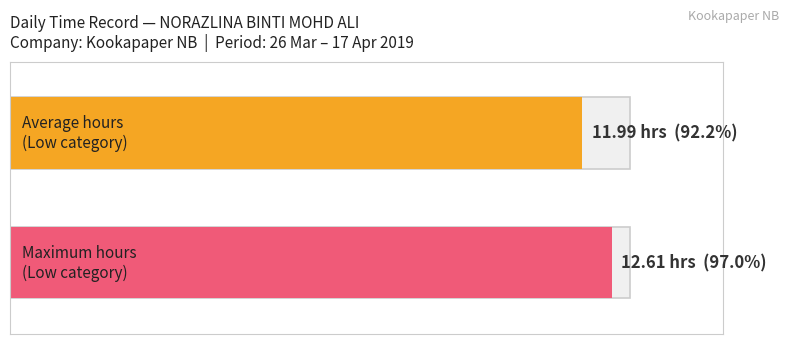

How many distinct data groups are displayed?

2